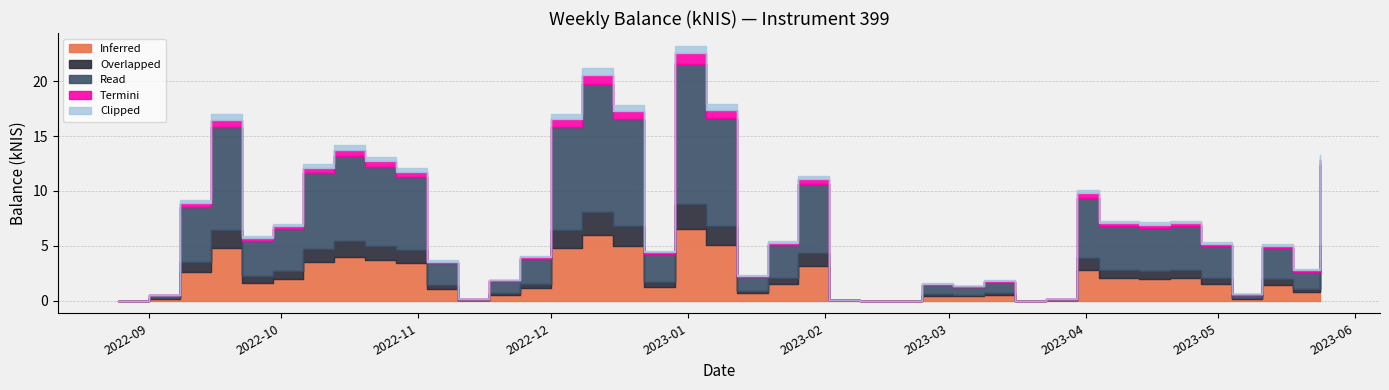

What is the sum of the values at 2022-09-01 and 2022-11-03?

4.2